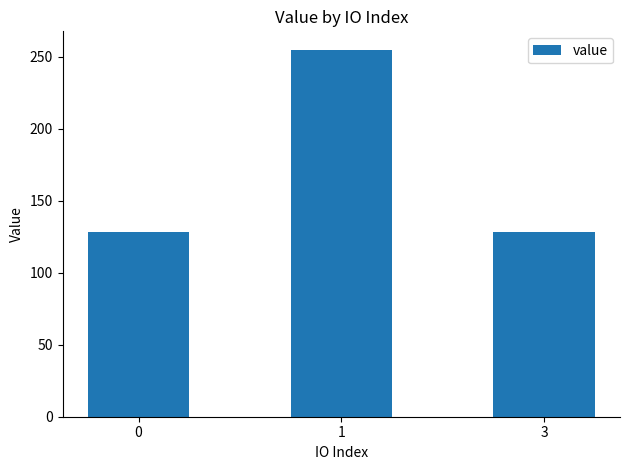

What is the maximum value shown in the chart?

254.9